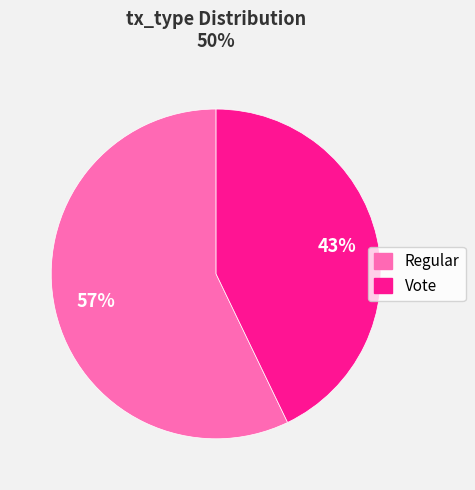

The Regular slice represents 50% of the pie. True or false?

False